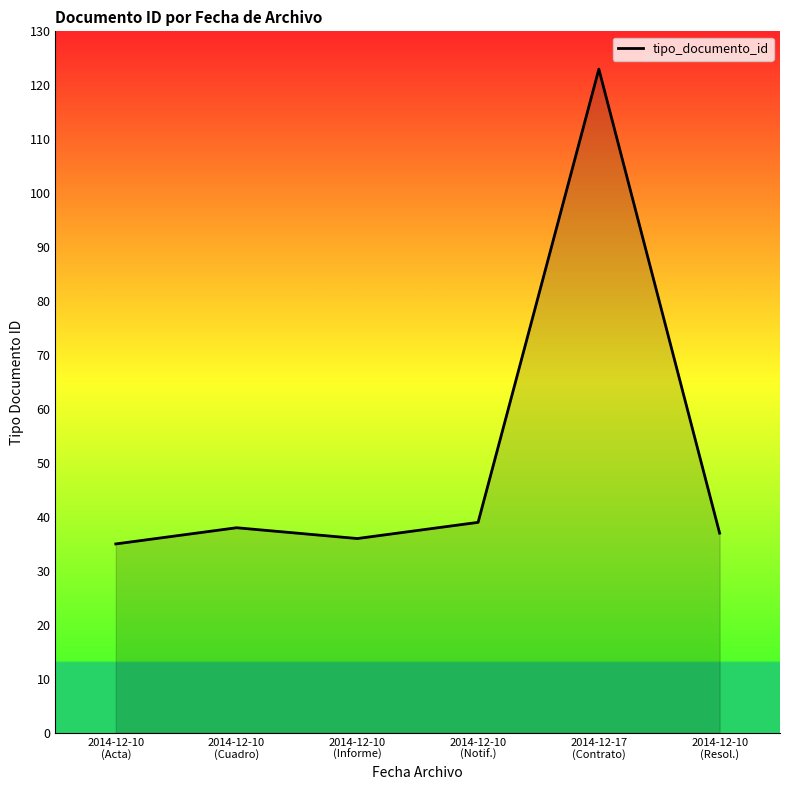

How many interior local valleys (lower than both neighbors) does the data have?

1